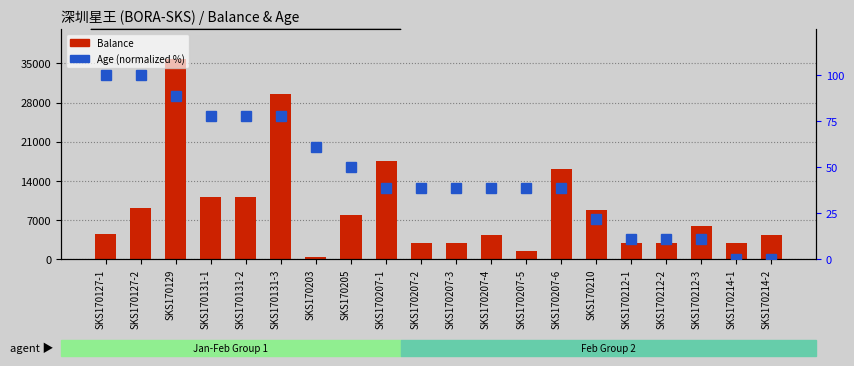

Reading left to right, what are all the values shown in this chart?

Balance: 4600.0	9200.0	35710.0	11080.0	11080.0	29600.0	360.0	8010.0	17640.0	2940.0	2940.0	4410.0	1470.0	16170.0	8750.0	2940.0	2940.0	5880.0	2940.0	4410.0
Age (norm %): 100.0	100.0	88.9	77.8	77.8	77.8	61.1	50.0	38.9	38.9	38.9	38.9	38.9	38.9	22.2	11.1	11.1	11.1	0.0	0.0